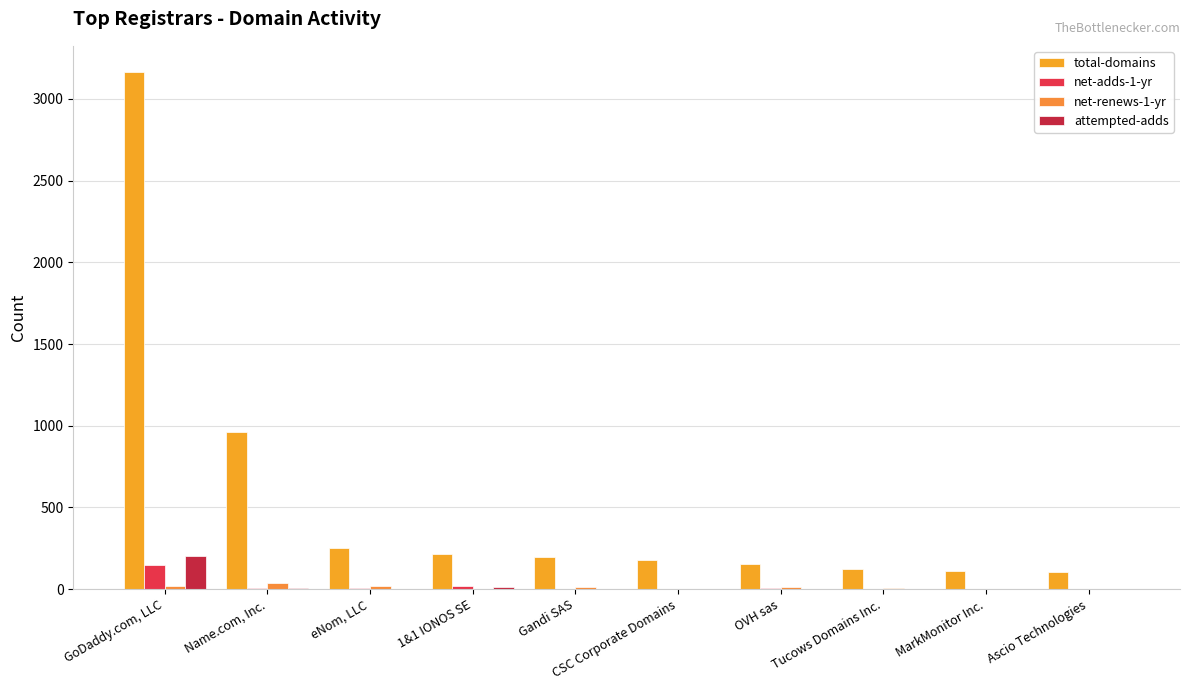

Count the number of categories in the chart.

10